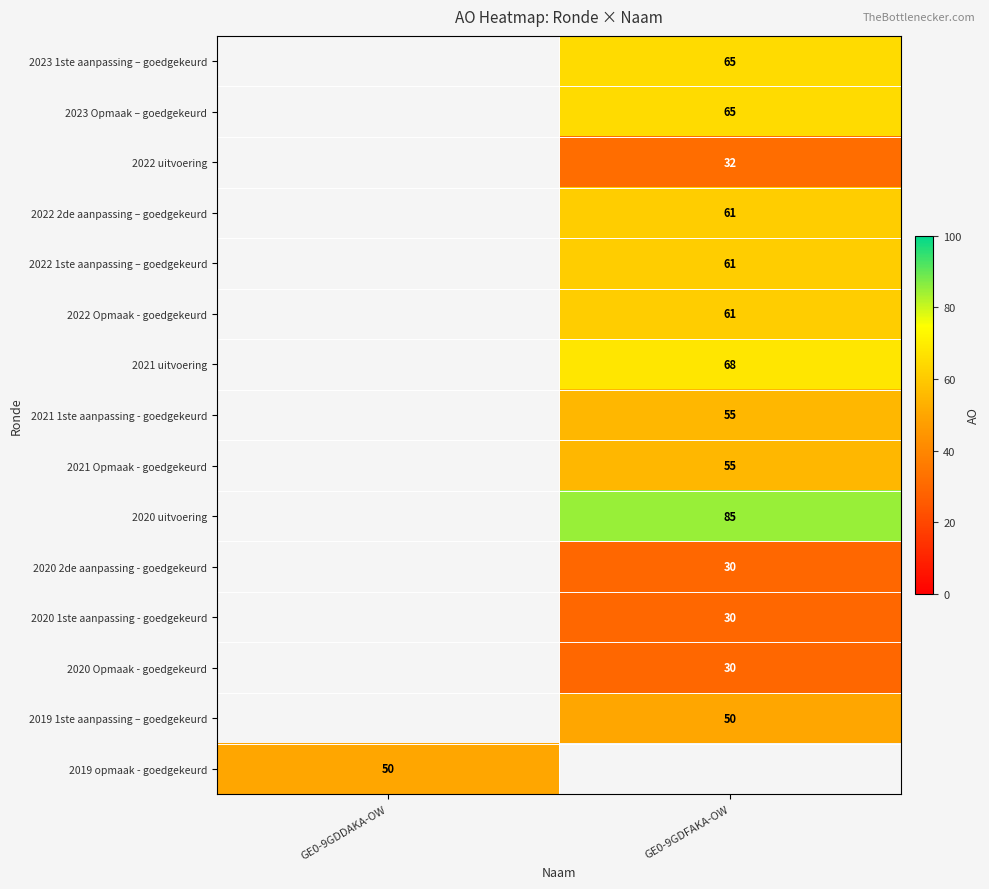

Is it true that 2019 opmaak - goedgekeurd equals 33.3 at GE0-9GDDAKA-OW?

False